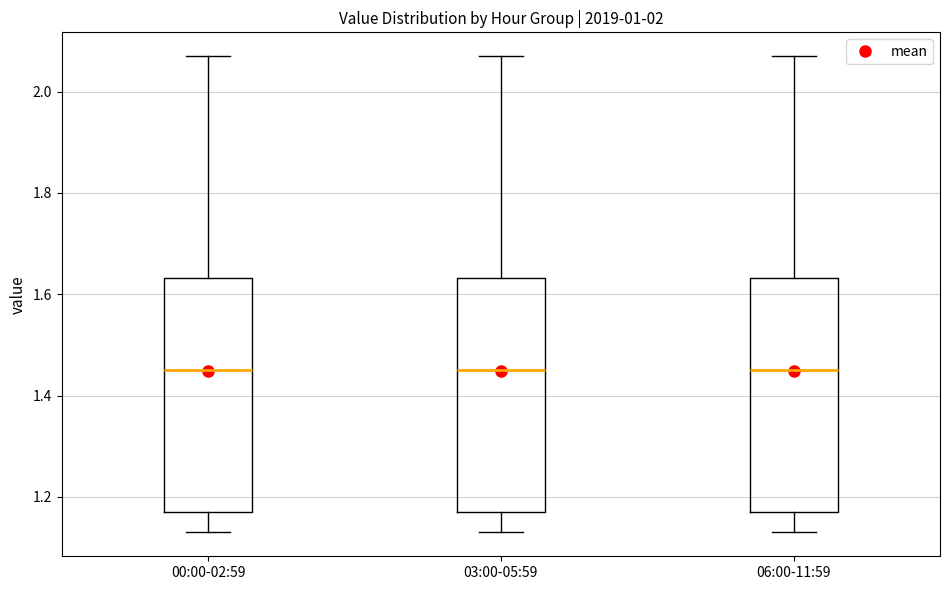

Reading left to right, read every box against the y-axis: the position of its median line, the range the box covers, and the ends of its whiskers. The values are not printed on the chart, so give them approximately, as read against the axis.

00:00-02:59: median 1.46, box 1.18 to 1.64, whiskers 1.14 to 2.08
03:00-05:59: median 1.46, box 1.18 to 1.64, whiskers 1.14 to 2.08
06:00-11:59: median 1.46, box 1.18 to 1.64, whiskers 1.14 to 2.08